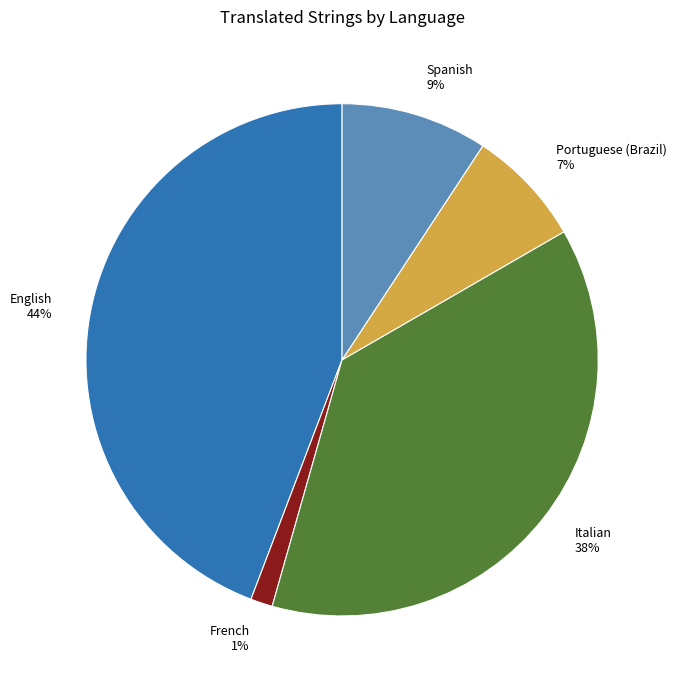

Combined, do Italian and English account for over 50%?

Yes